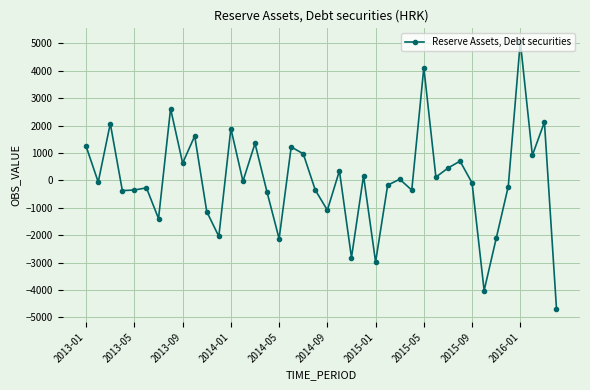

What is the value of the 28th point from the left?

-354